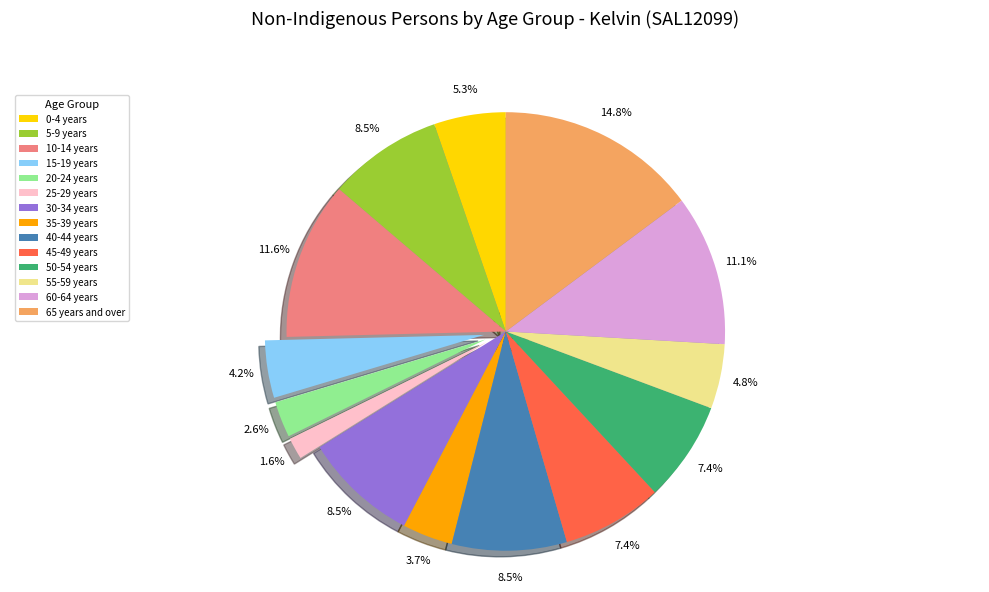

What percentage is the 35-39 years slice, to the nearest percent?

4%